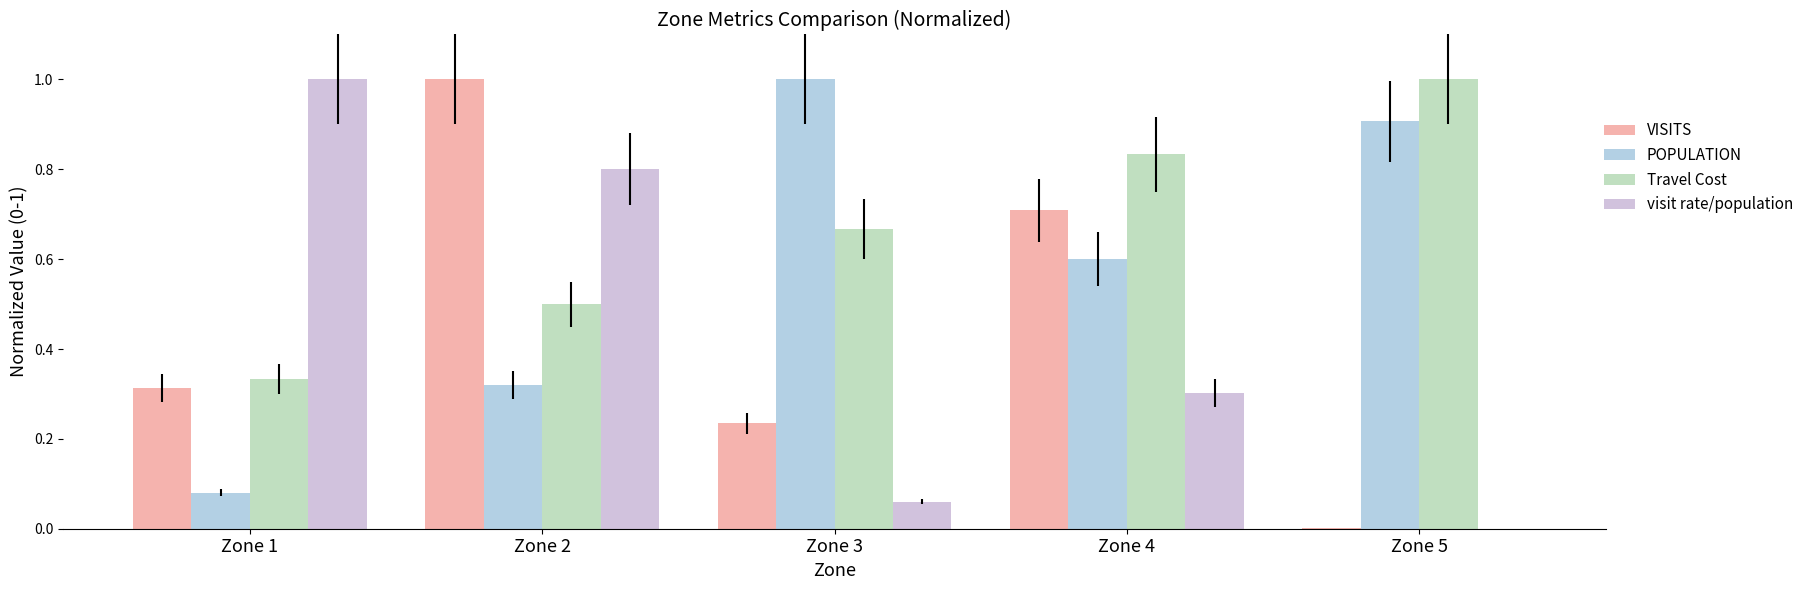

List the series in order of their peak value, highest first.

VISITS, POPULATION, Travel Cost, visit rate/population